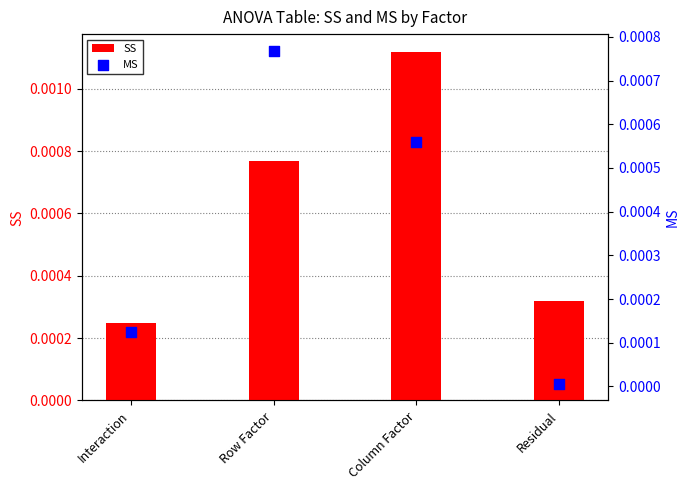

Is the value of MS at Column Factor greater than the value of SS at Residual?

Yes